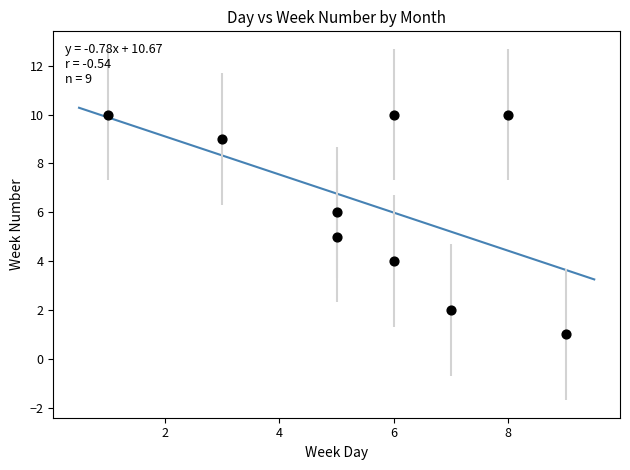

What is the range of X values (max minus min)?

8